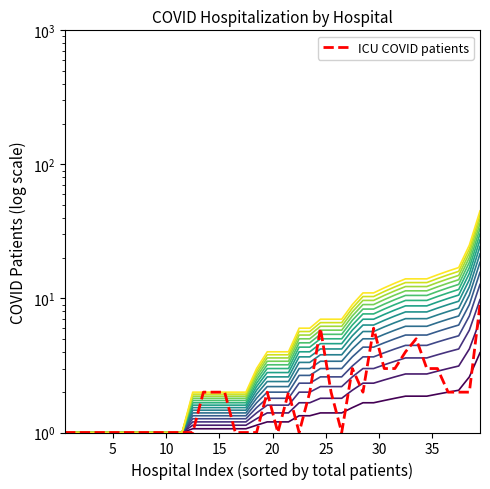

How many data points are less than 2?

19